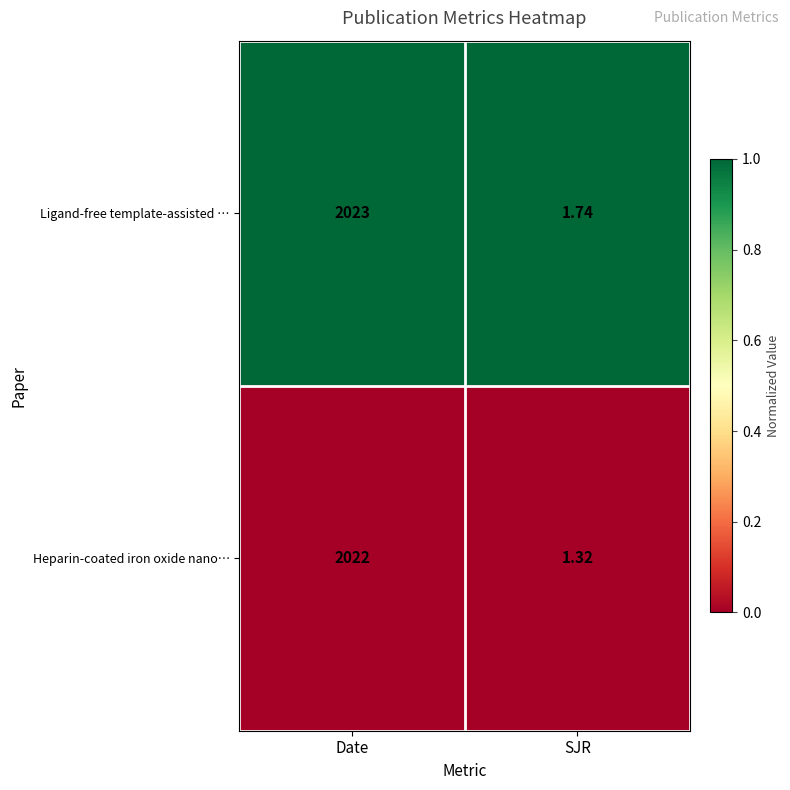

Which series has the largest total across all categories?

Ligand-free template-assisted …